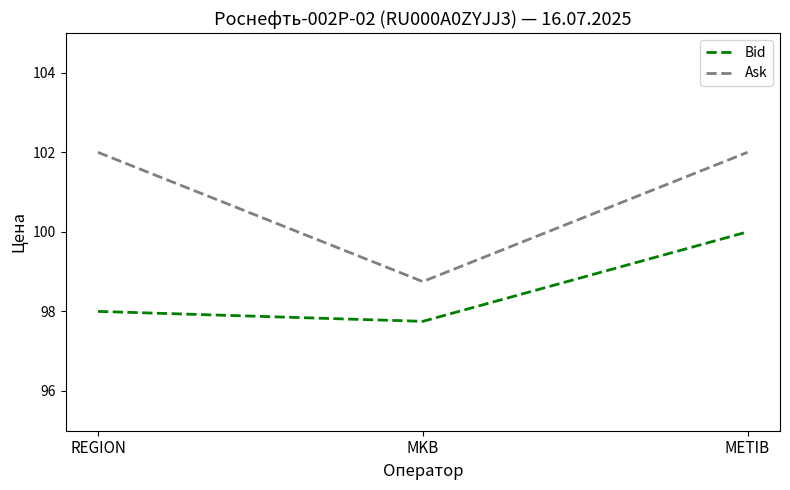

How many lines are shown in the chart?

2